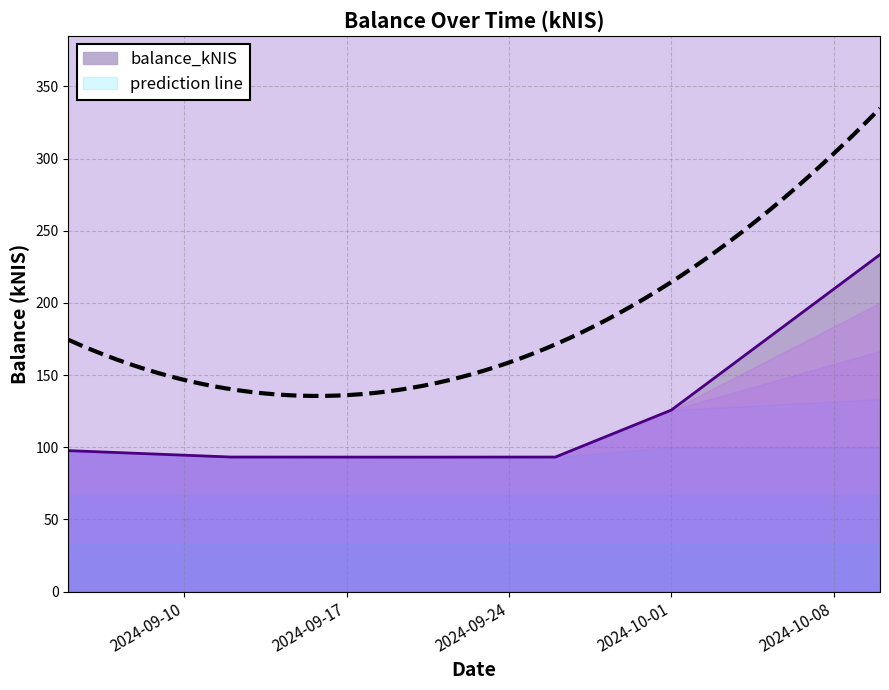

What is the sum of all values?

736.7